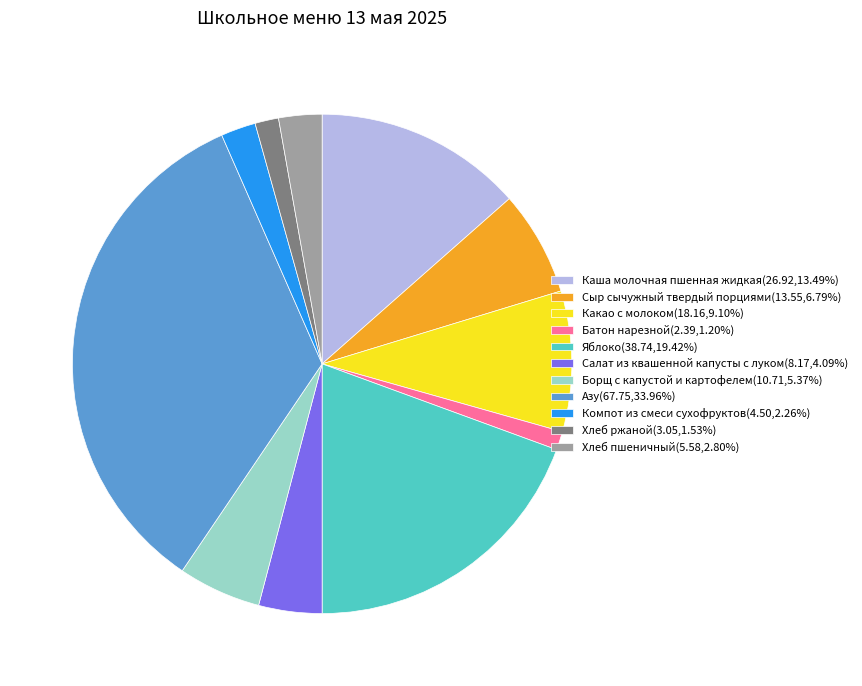

Does any single category account for the majority?

No